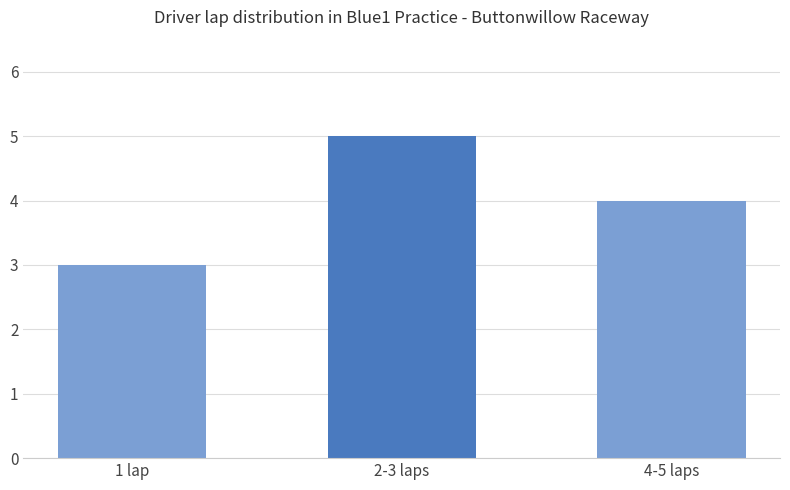

How many values are below 4?

1